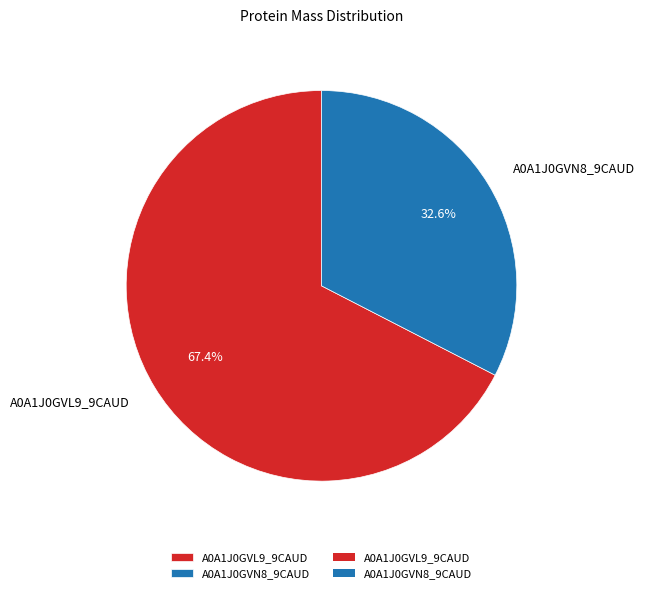

Which slice is the smallest?

A0A1J0GVN8_9CAUD